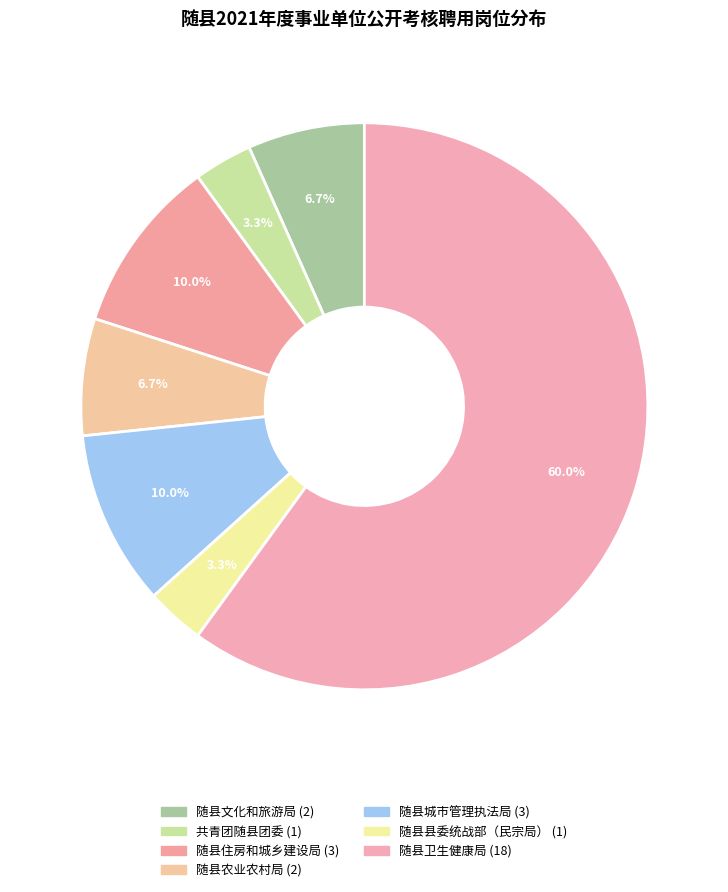

True or false: 共青团随县团委 accounts for 3% of the total.

True